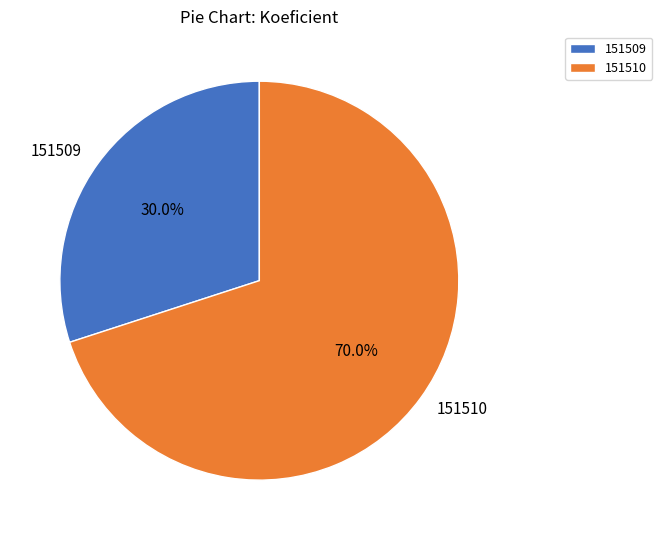

Does any single category account for the majority?

Yes